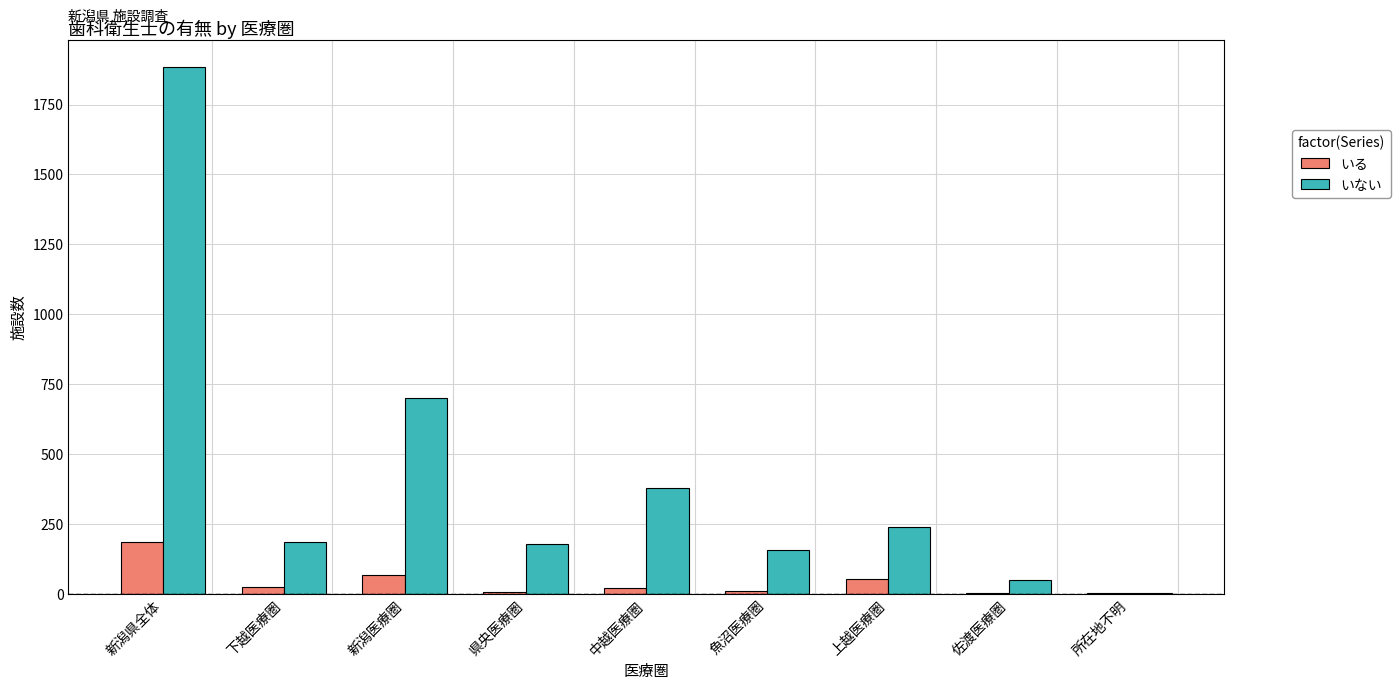

Between 中越医療圏 and 上越医療圏, which series saw the biggest shift?

いない